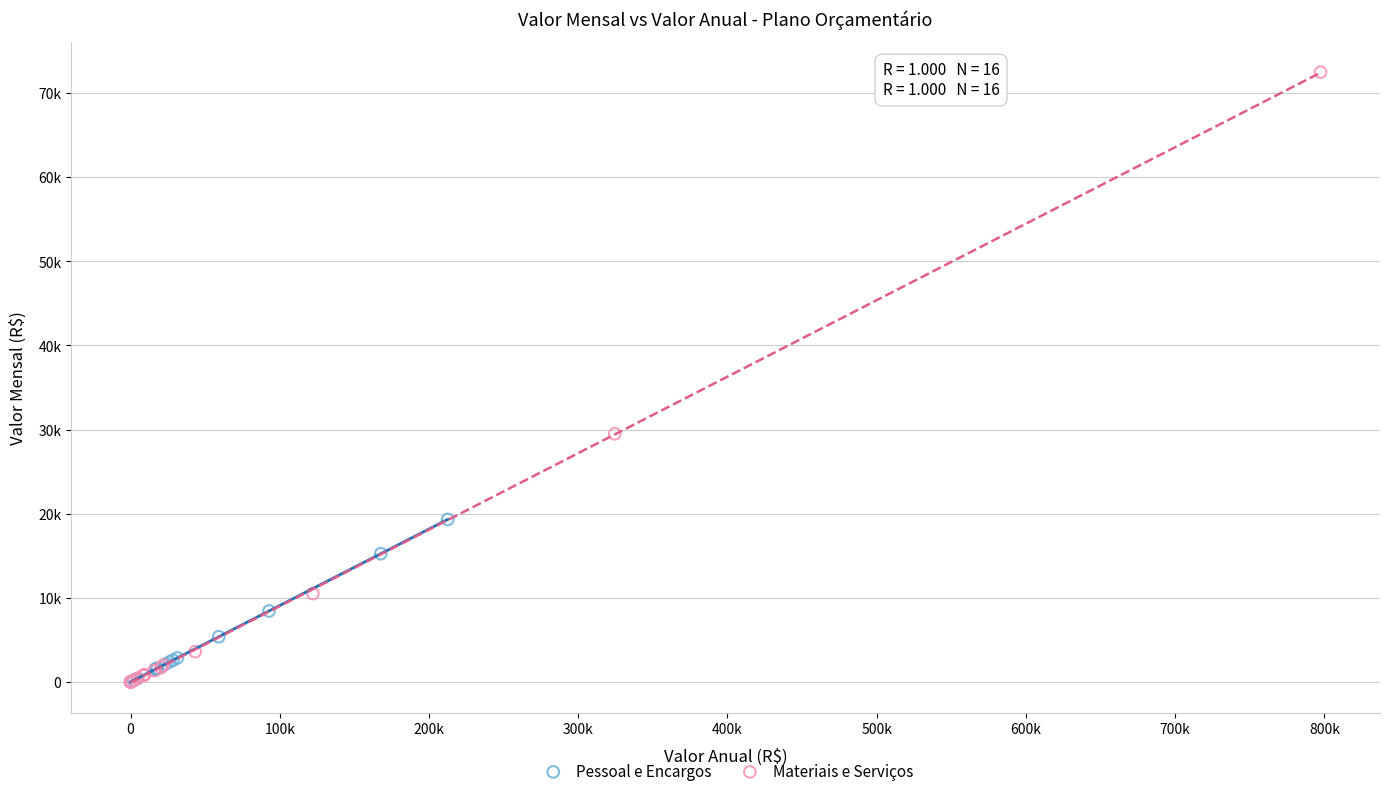

Which series has the widest spread of Y values?

Materiais e Serviços